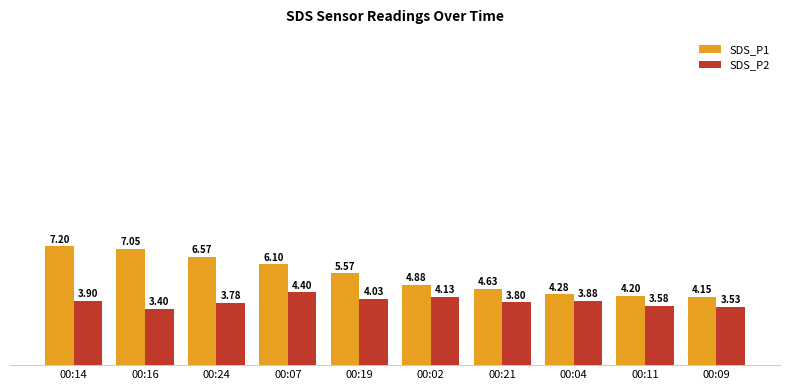

What is the difference between the maximum and minimum values in the SDS_P2 series?

1.0